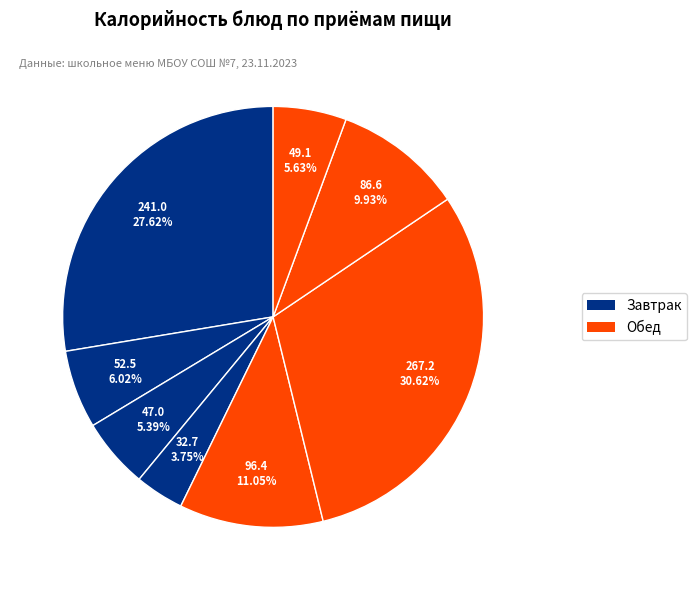

Count the number of slices in the pie.

8